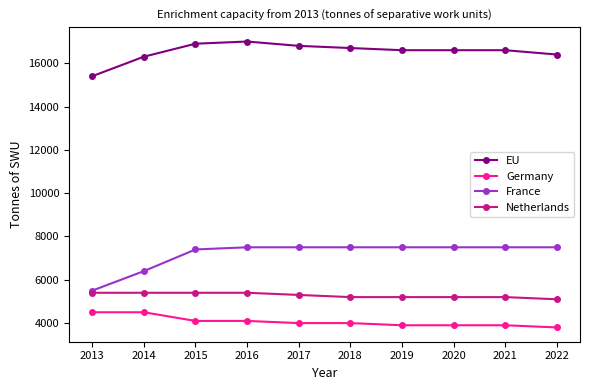

What is the sum of all Germany values?

40700